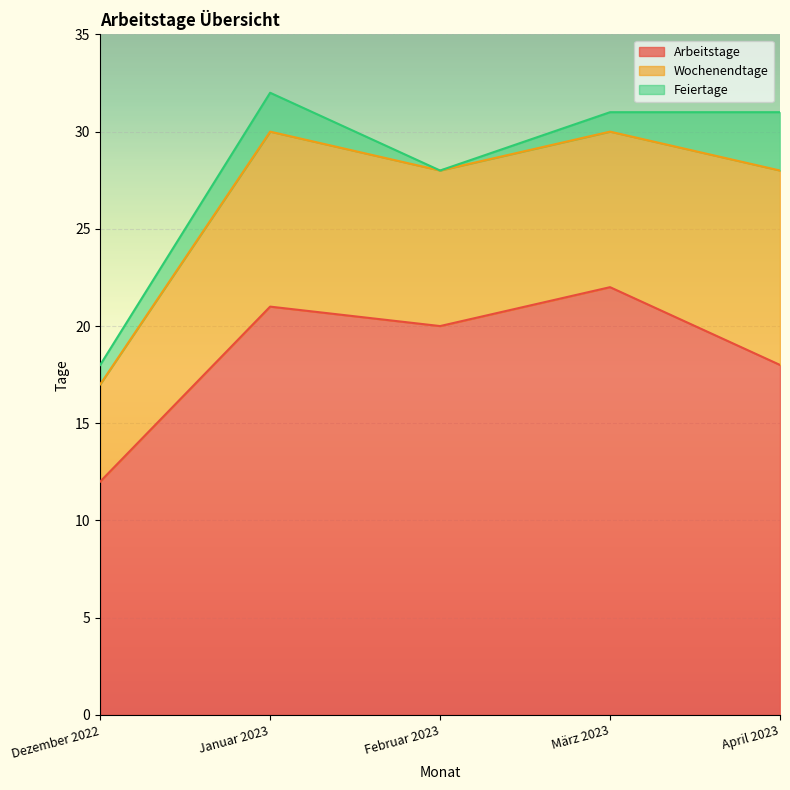

What is the sum of all Arbeitstage values?

93